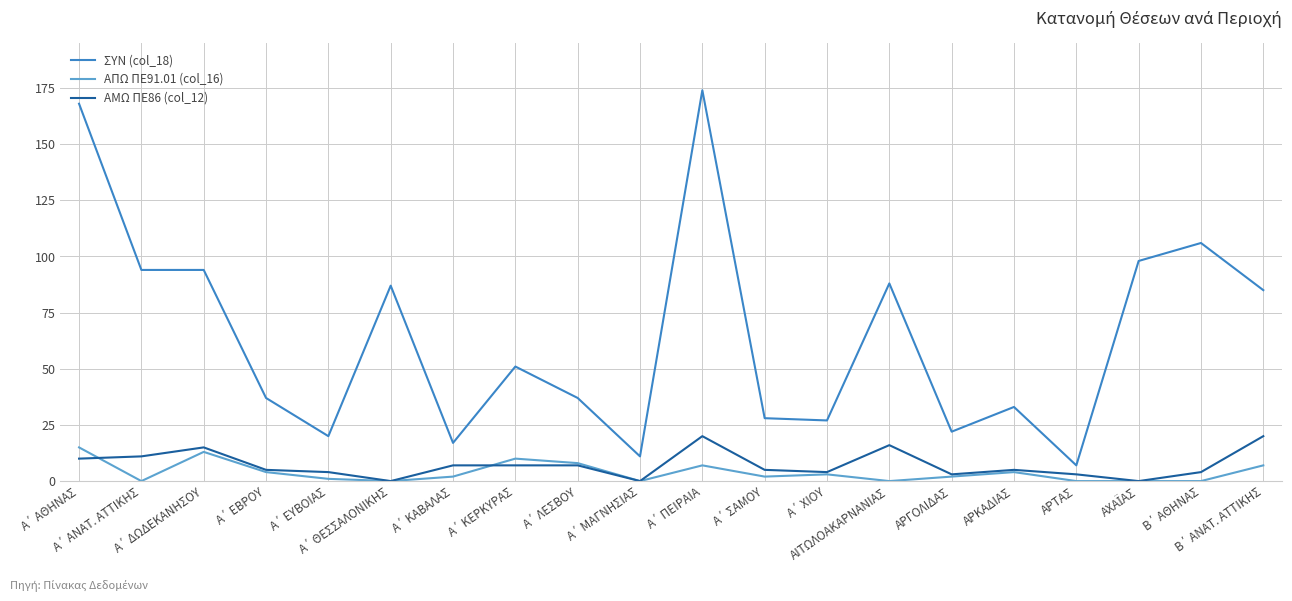

Which series has the largest total across all categories?

ΣΥΝ (col_18)